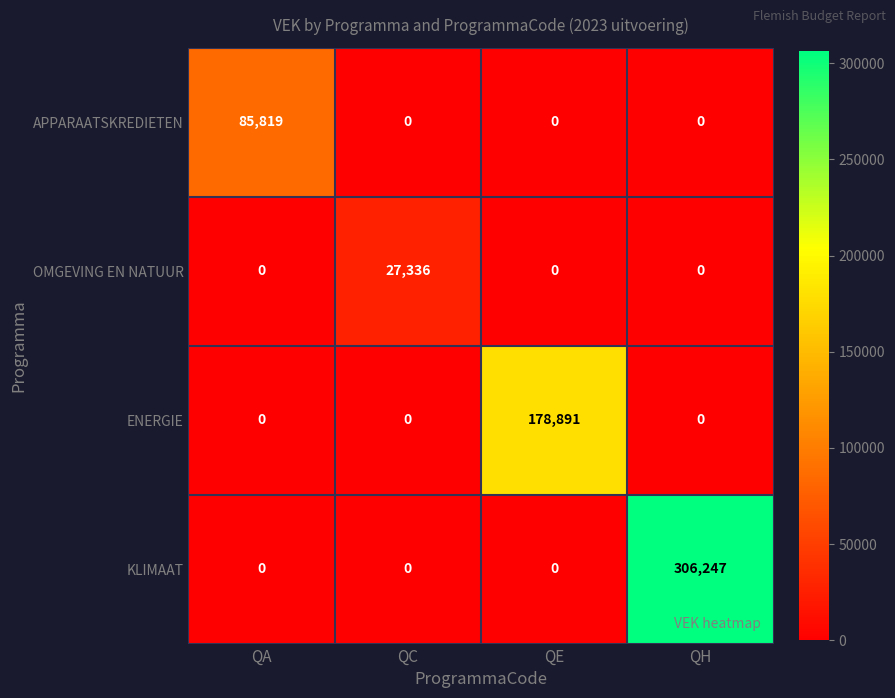

At which category is the sum across all series the highest?

QH